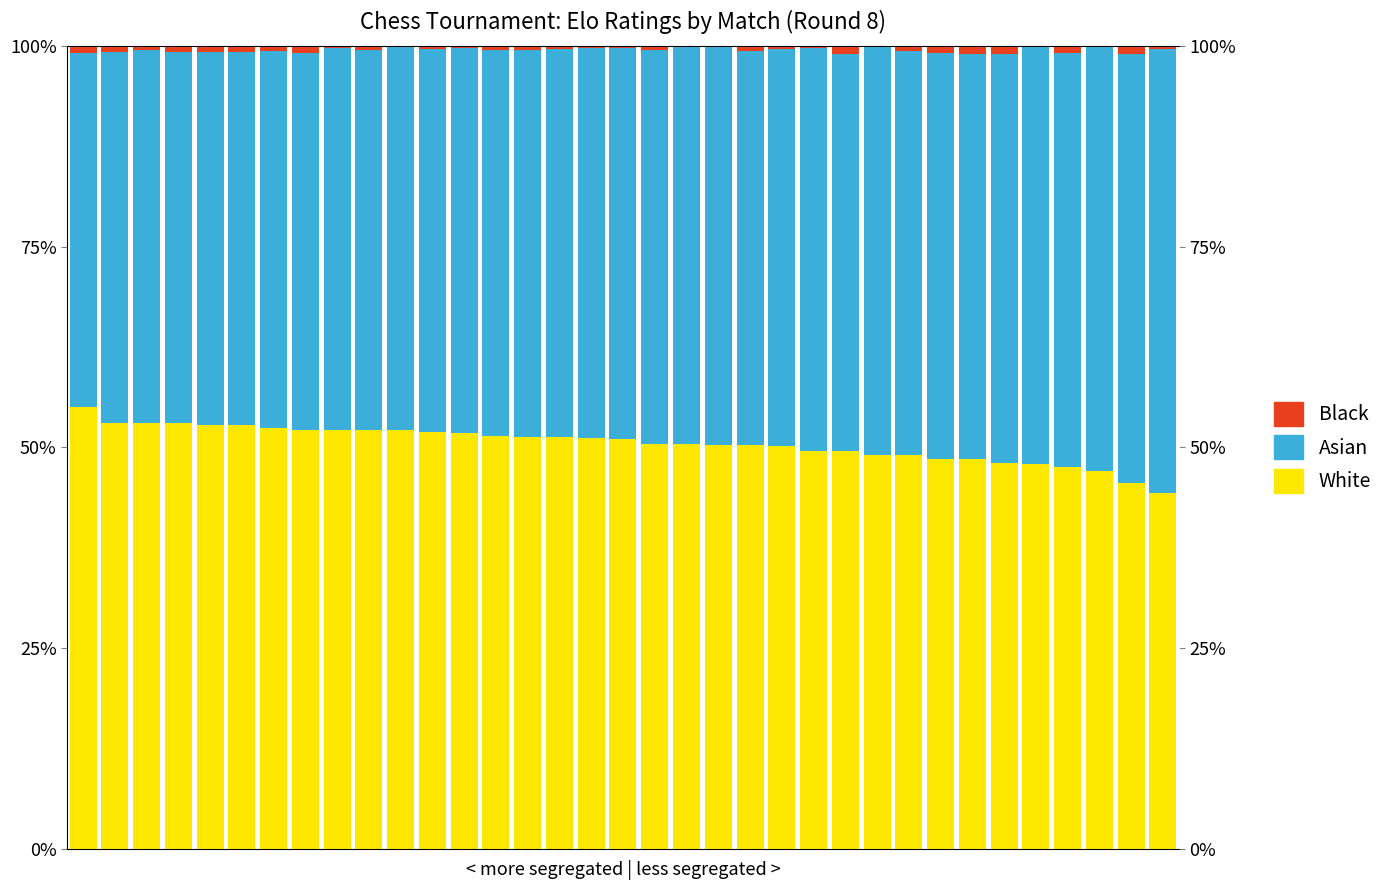

At how many categories does at least one series exceed 19?

35